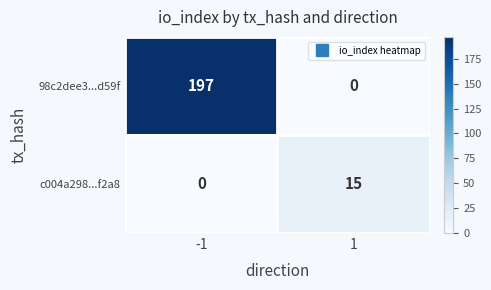

What is the maximum value shown in the chart?

197